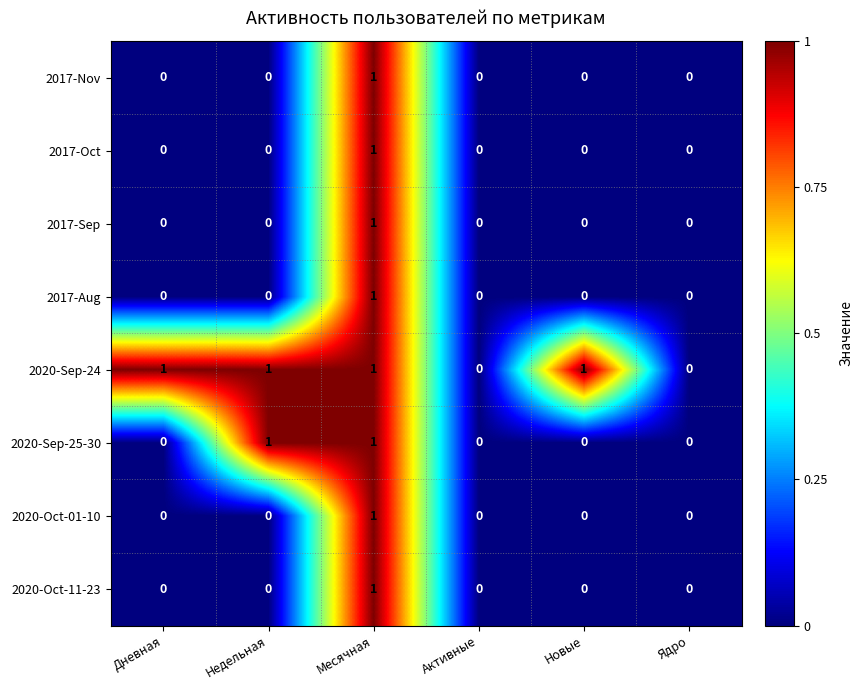

Which series has the largest total across all categories?

2020-Sep-24